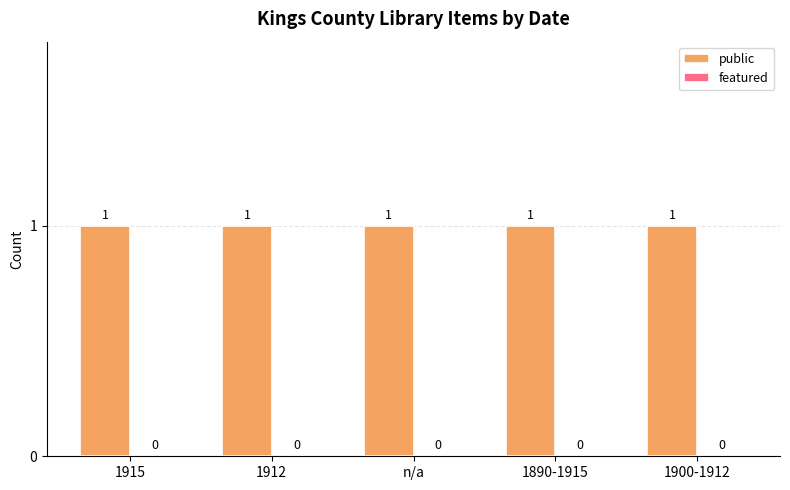

What is the label of the 1st bar from the left?

1915